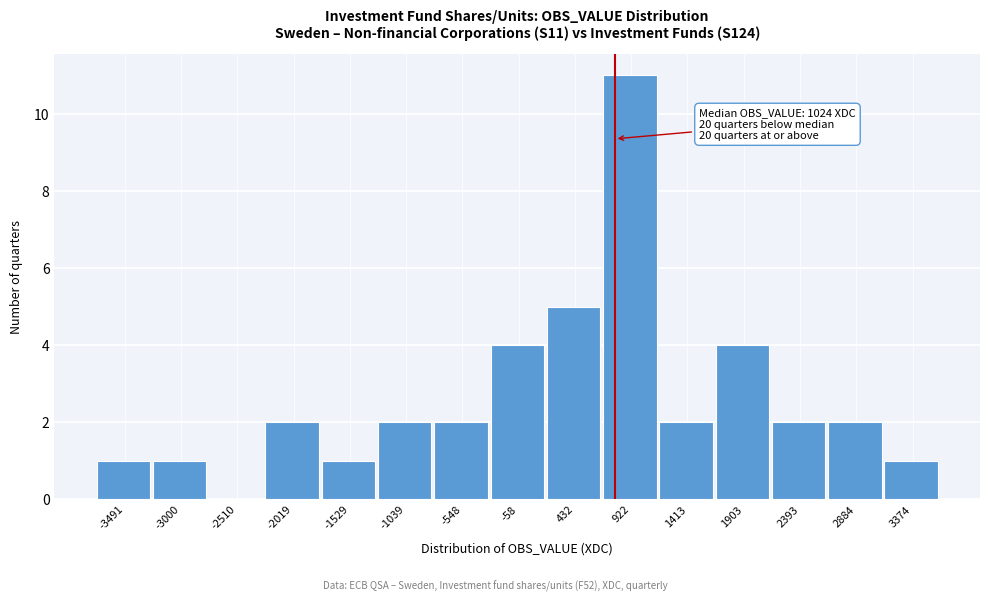

Reading left to right, list all the values displayed in this chart.

-3491=1	-3000=1	-2510=0	-2019=2	-1529=1	-1039=2	-548=2	-58=4	432=5	922=11	1413=2	1903=4	2393=2	2884=2	3374=1